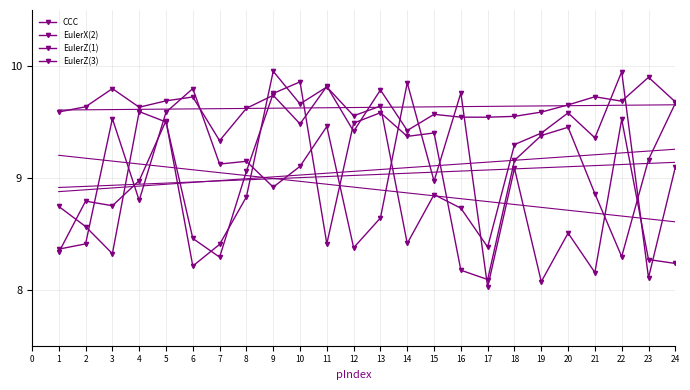

How many categories are shown in the chart?

24